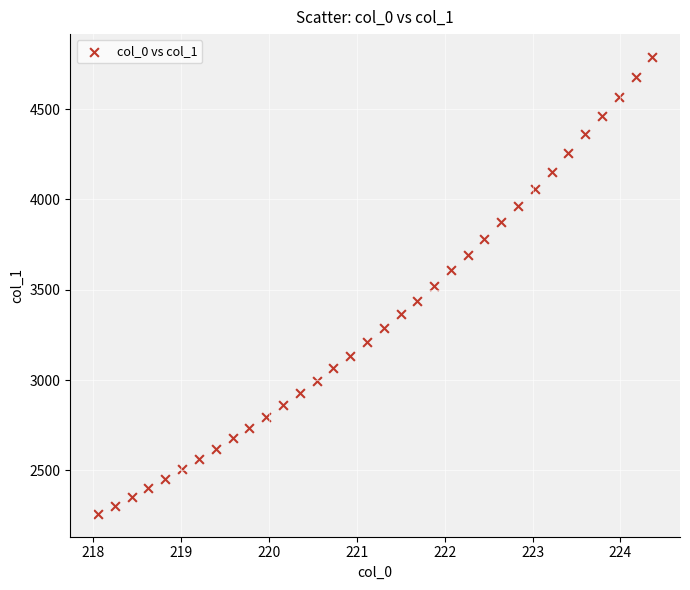

What is the range of X values (max minus min)?

6.3